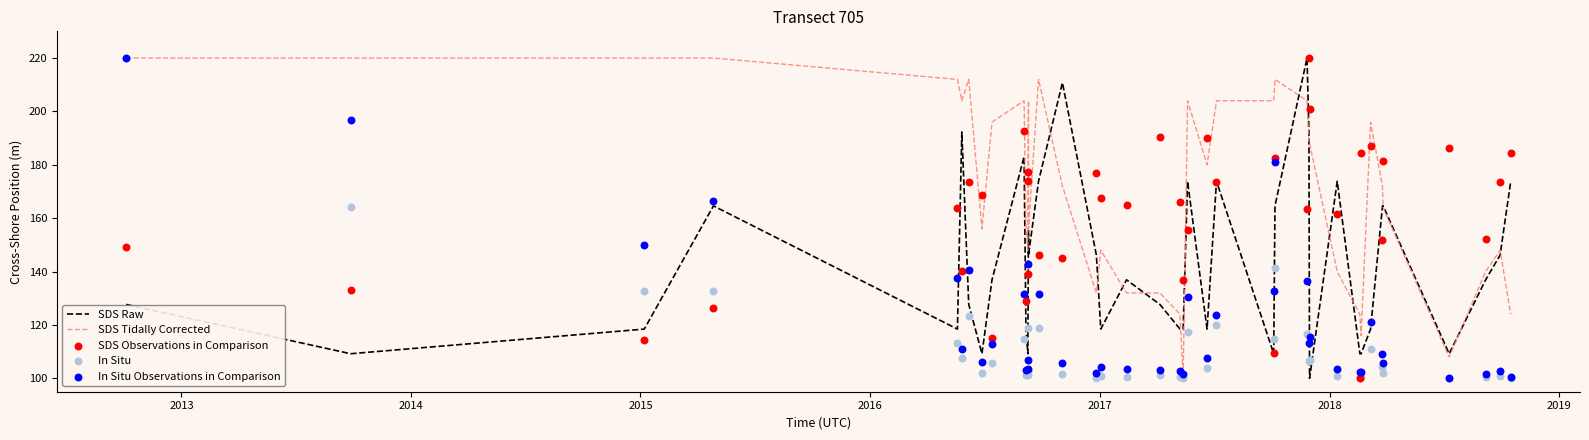

At how many categories does at least one series exceed 169?

31